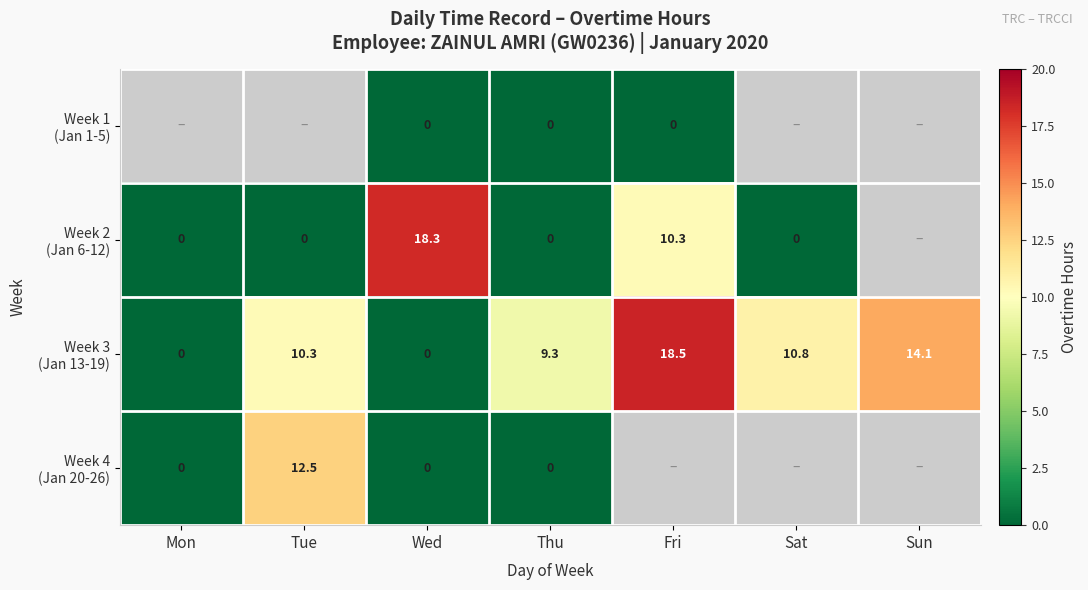

True or false: Week 2 (Jan 6-12) has a value of 0.0 at Mon.

True